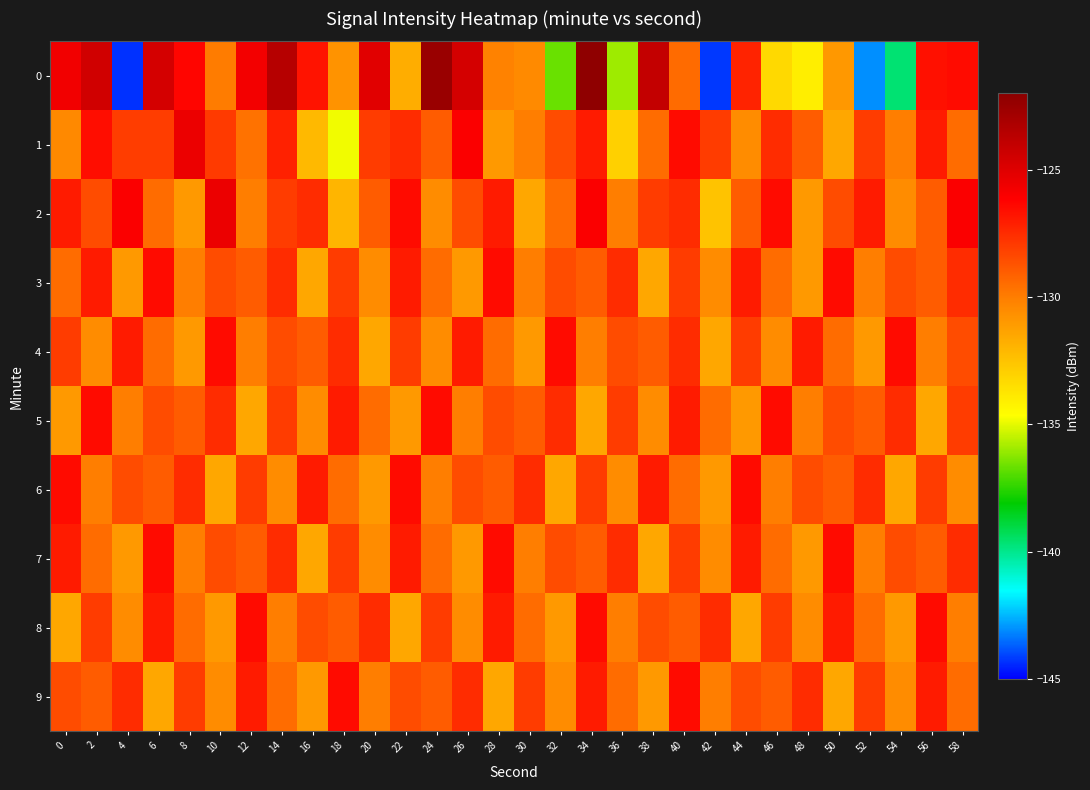

How many distinct data groups are displayed?

10